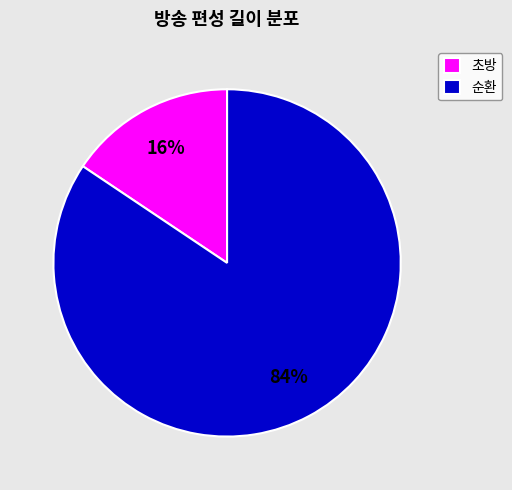

Do 초방 and 순환 together represent more than half of the pie?

Yes